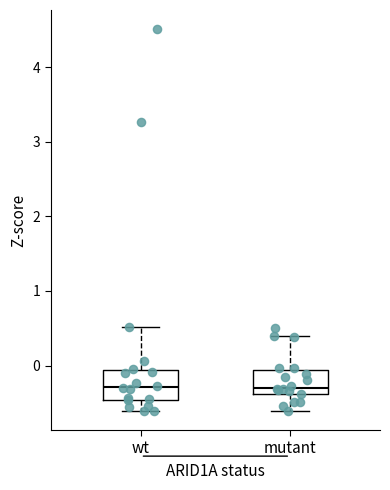

Where does the lower whisker of the box for wt end on the y-axis? The values are not printed on the chart, so give them approximately, as read against the axis.

-0.6